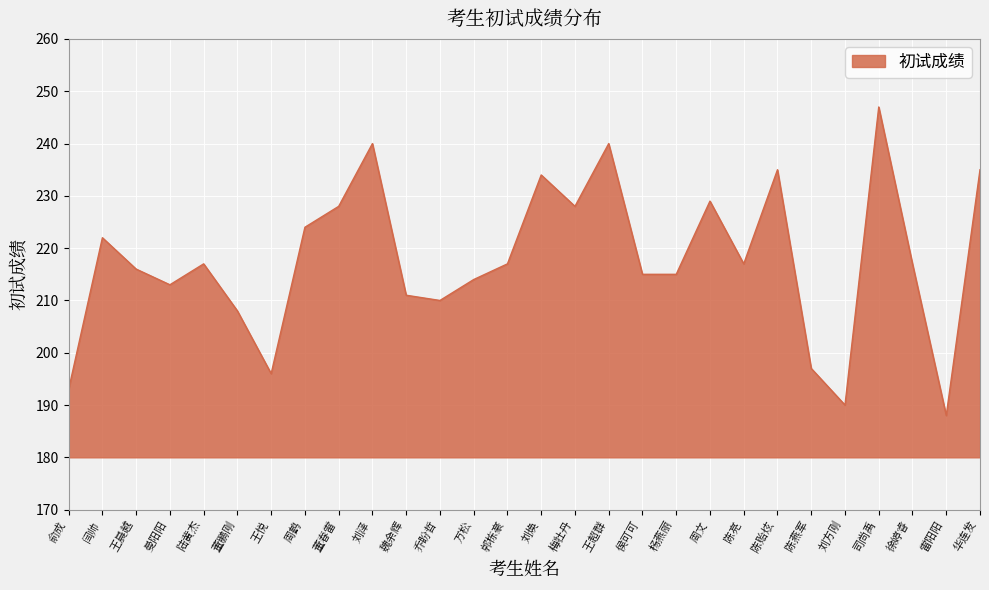

What is the label of the 21st point from the left?

陈亮